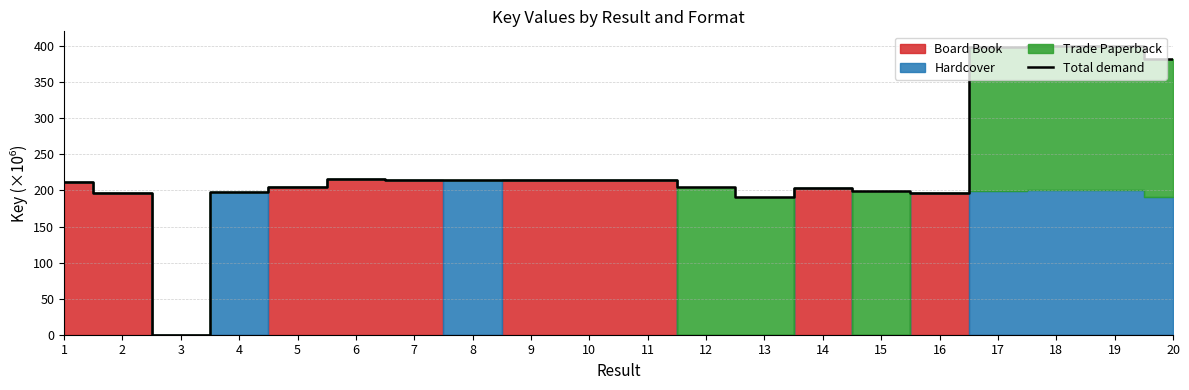

Rank the categories by value from lowest to highest.

3, 13, 2, 16, 4, 15, 14, 12, 5, 1, 11, 7, 10, 9, 8, 6, 20, 17, 19, 18